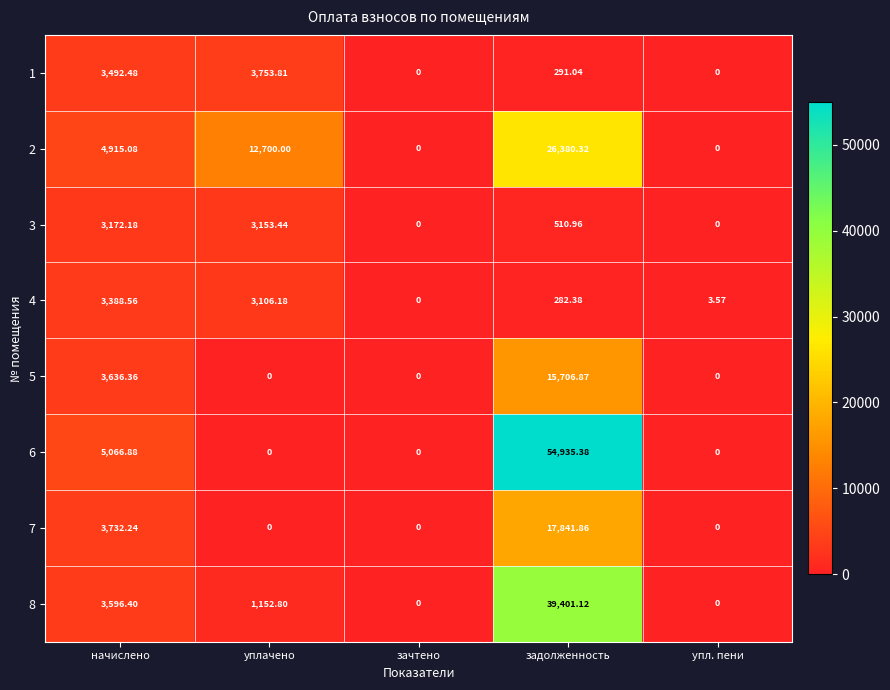

Is the value of 1 at упл. пени greater than the value of 3 at уплачено?

No